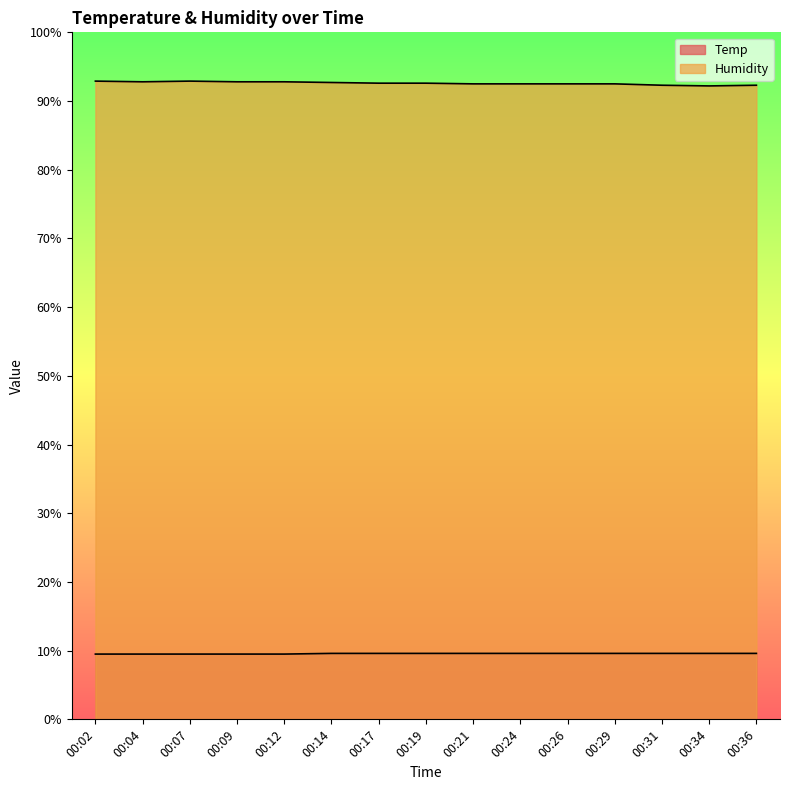

Count the number of data series in this chart.

2